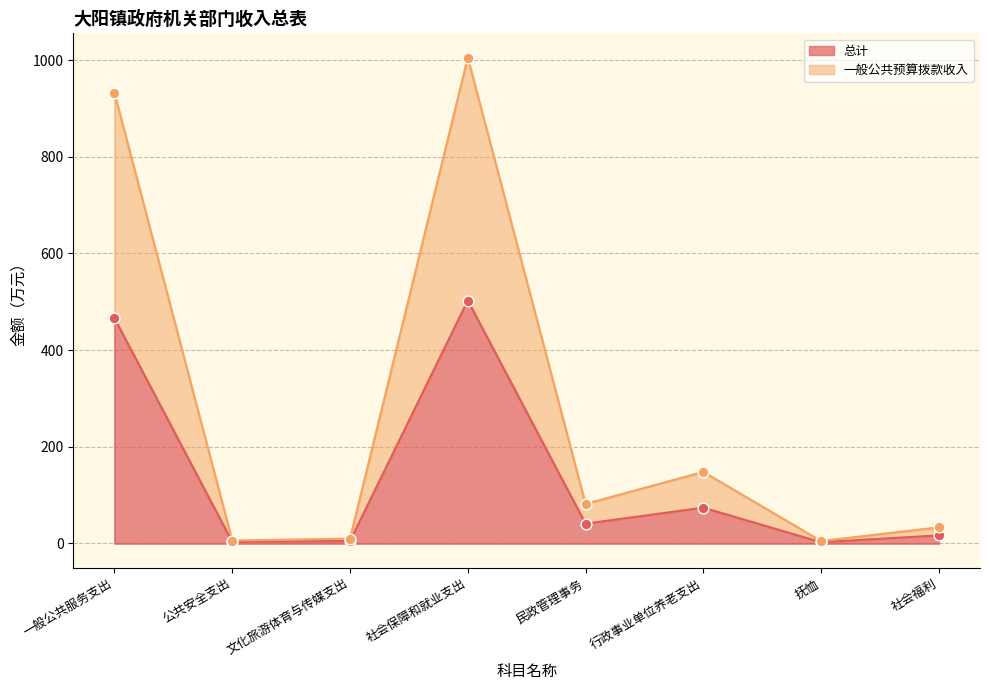

Which series has the largest Y range (max minus min)?

一般公共预算拨款收入